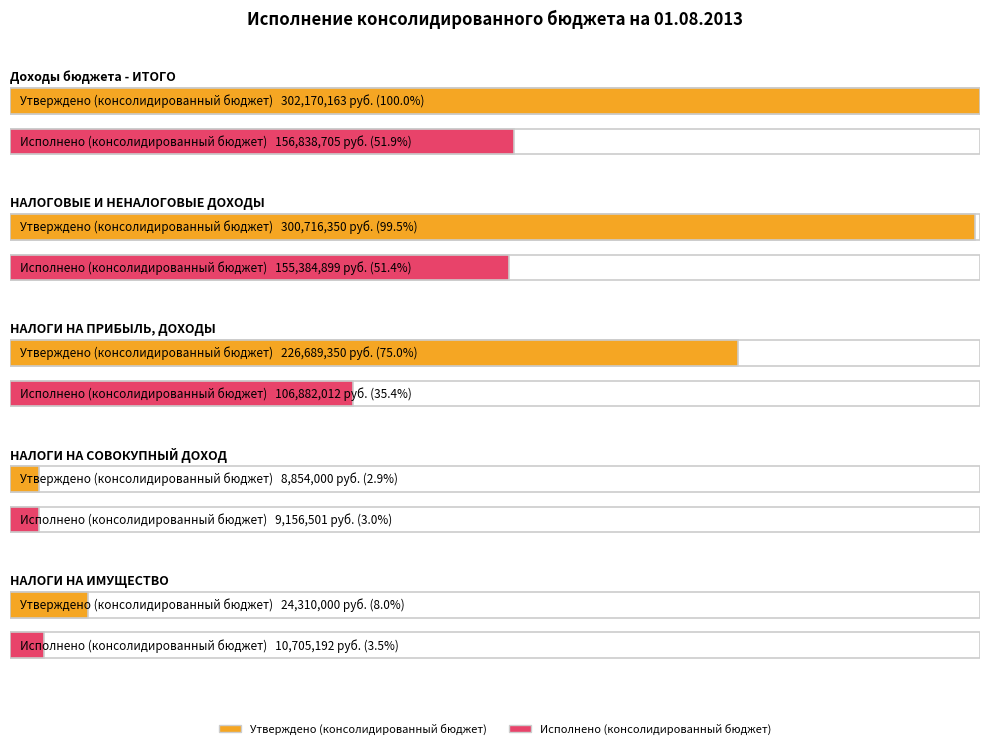

At which category is the sum across all series the highest?

Доходы бюджета - ИТОГО